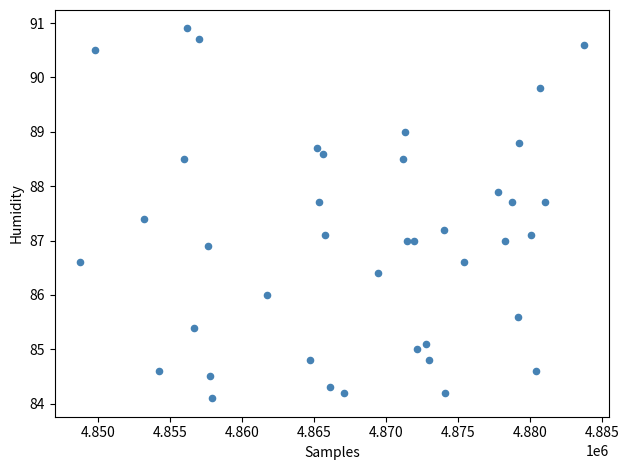

What is the range of X values (max minus min)?

35043.0